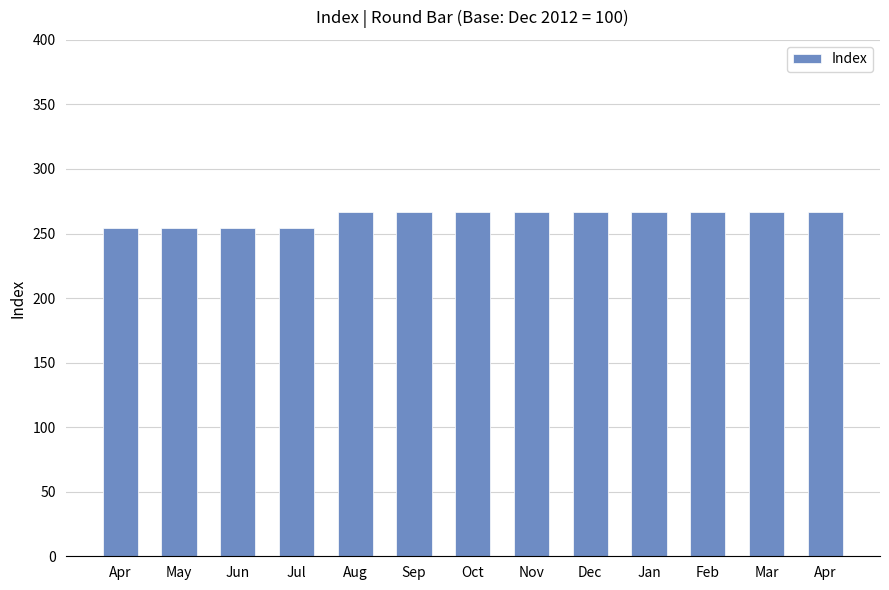

Is it true that the value at Mar is 266.8?

True